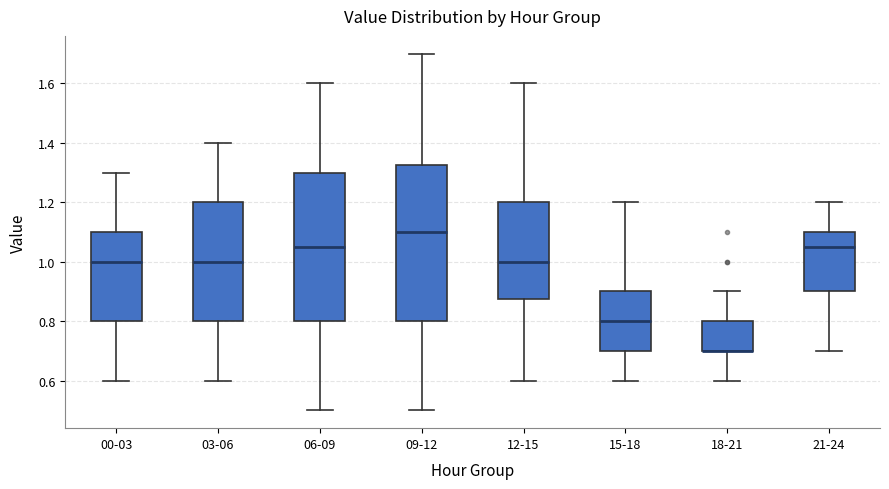

Where does the lower whisker of the box for 03-06 end on the y-axis? The values are not printed on the chart, so give them approximately, as read against the axis.

0.60